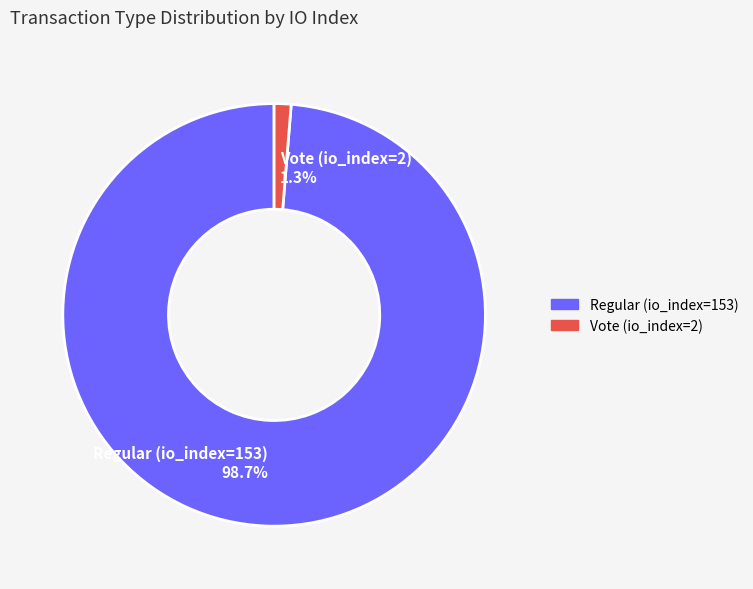

To the nearest percent, what is the difference between the largest and smallest slice percentages?

97%